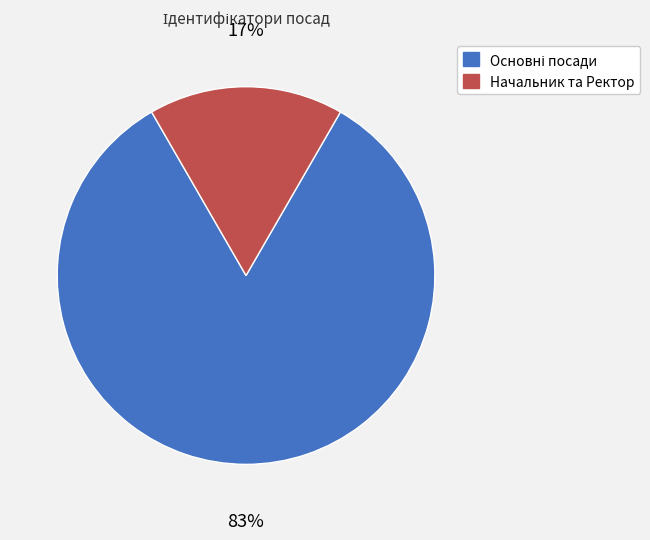

To the nearest percent, what is the average slice percentage?

50%